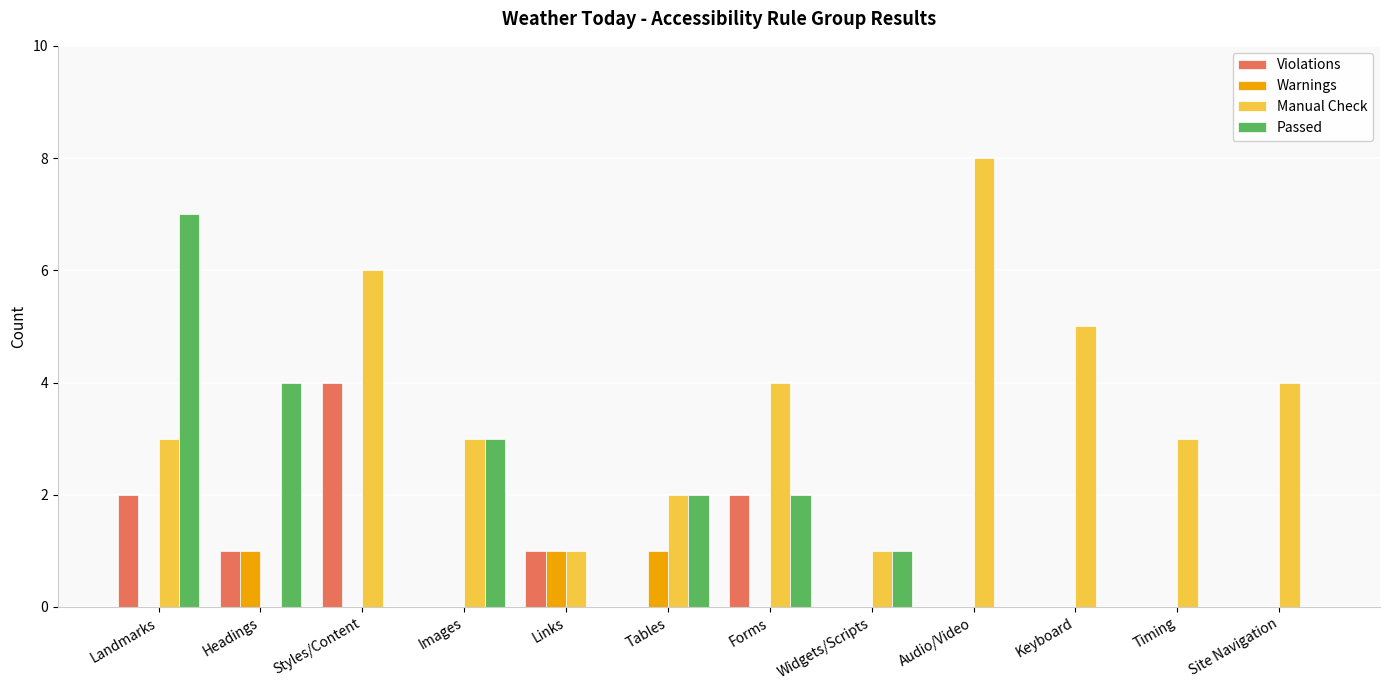

What is the total value across all series at Headings?

6